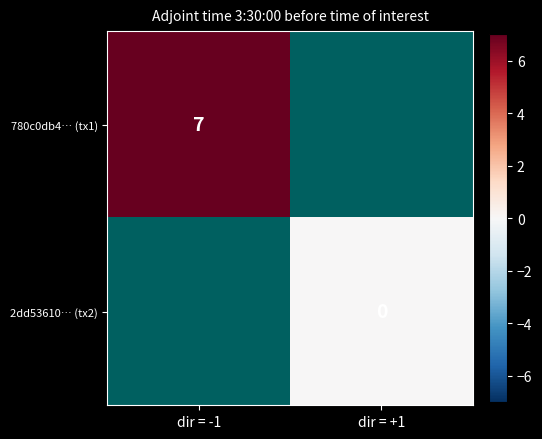

The 780c0db4… (tx1) series shows 2 at dir = -1. True or false?

False